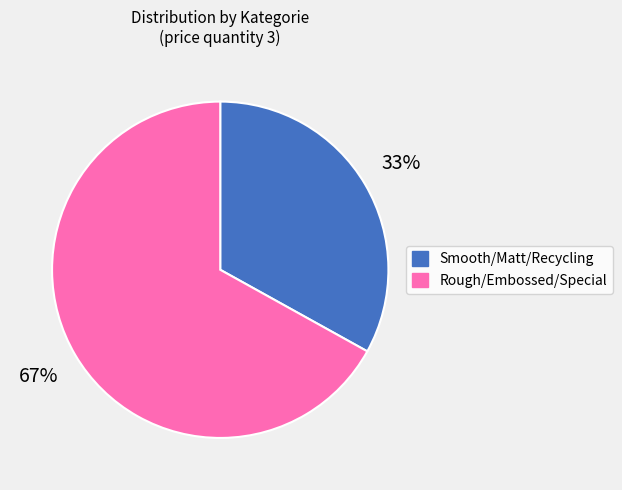

How many segments does this pie chart have?

2